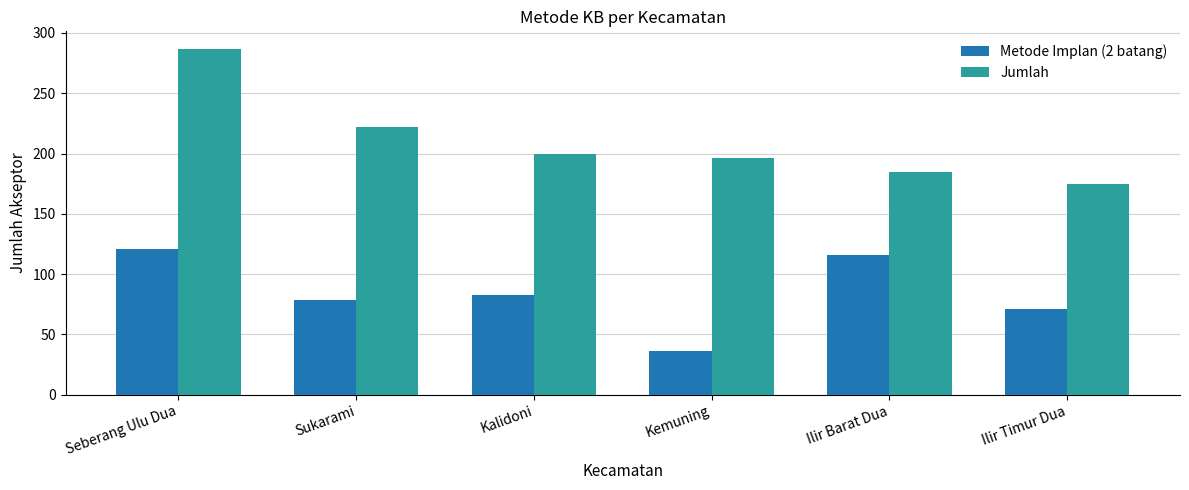

Where does the Jumlah series first go above 200?

Seberang Ulu Dua